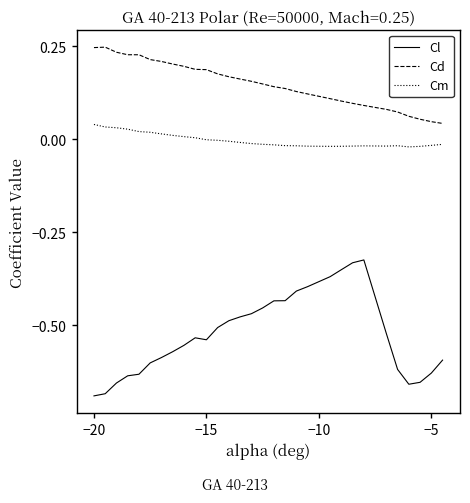

True or false: Cl and Cm cross at least once.

False